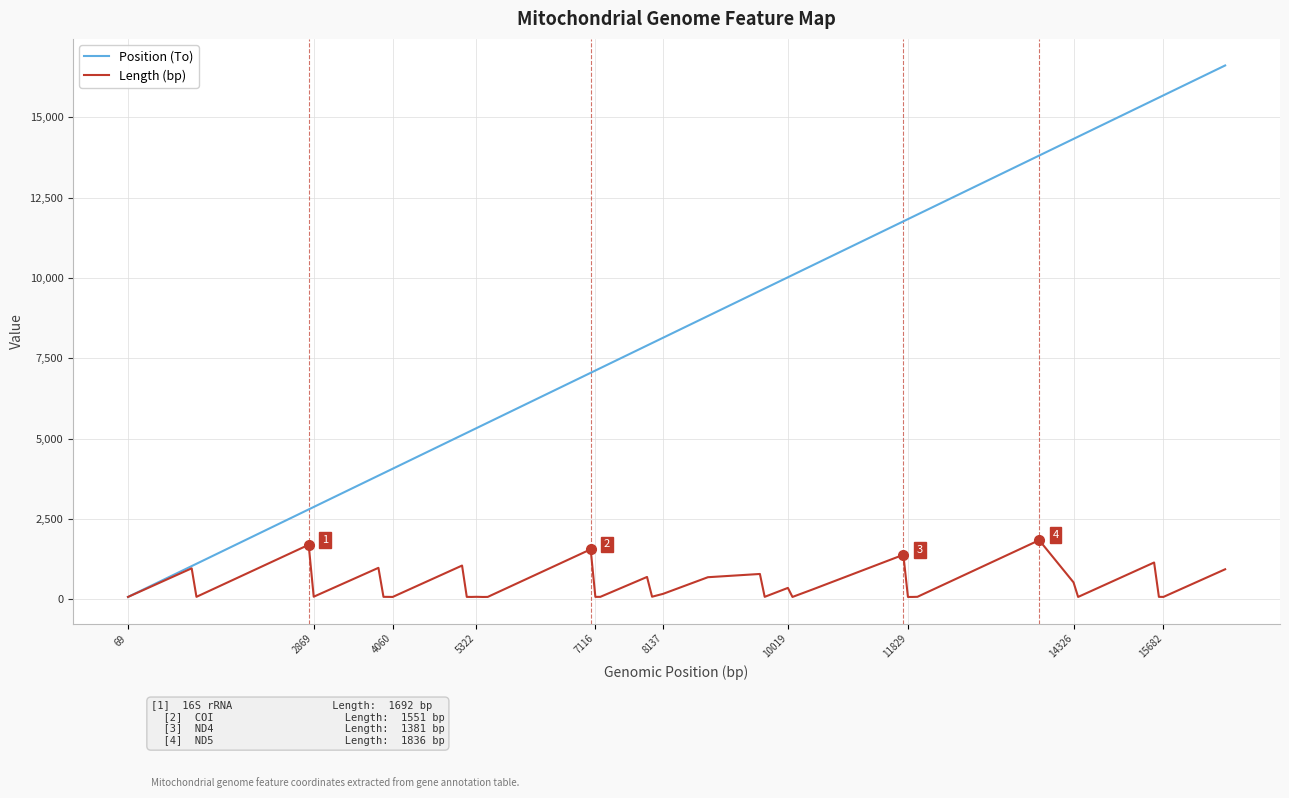

Which series has the widest spread of values?

Position (To)